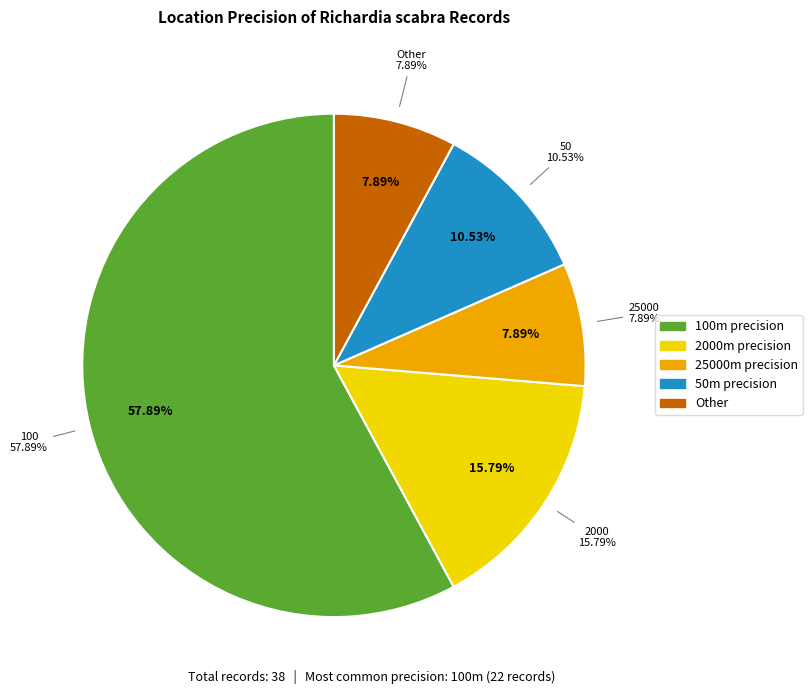

What is the largest slice in the pie chart?

100